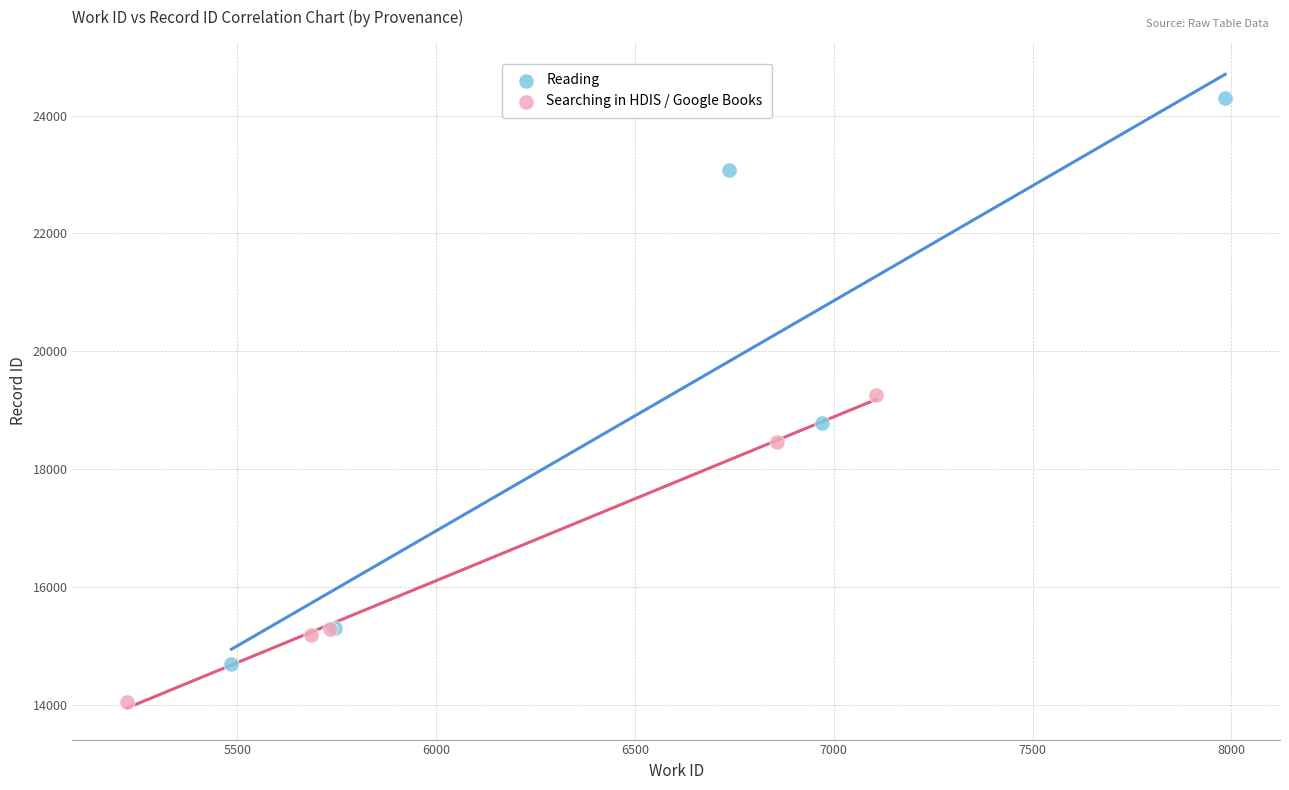

Which series has the widest spread of Y values?

Reading